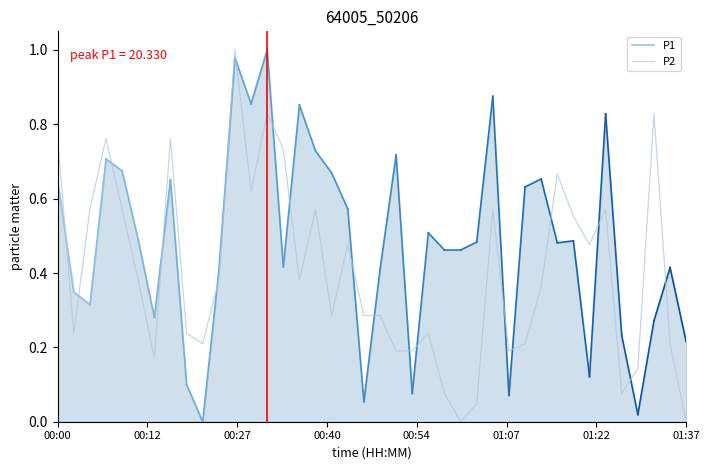

The value of P2 at 00:00 is 1.0. True or false?

False